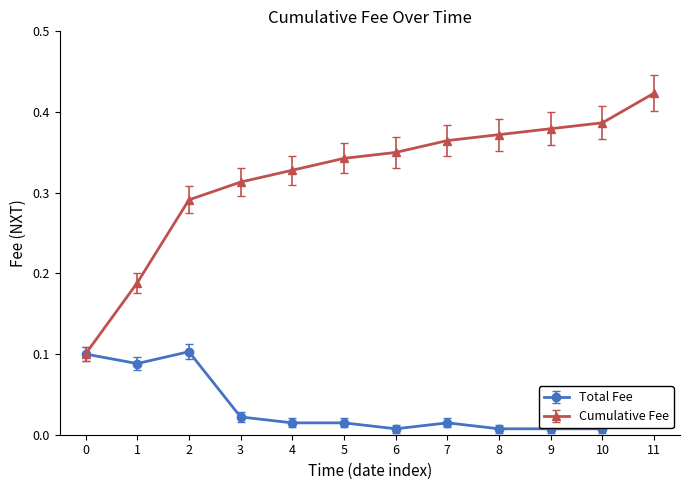

The value of Cumulative Fee at 4 is 0.5. True or false?

False